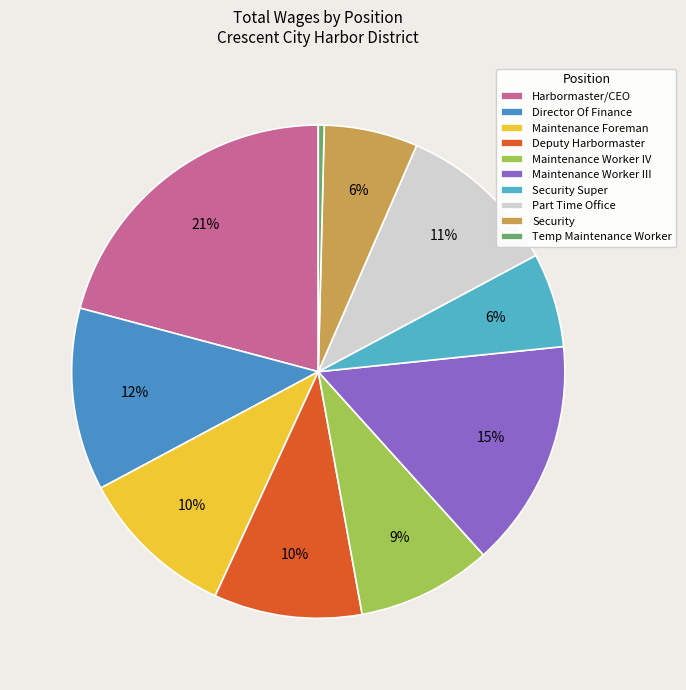

What percentage is the Maintenance Worker IV slice, to the nearest percent?

9%